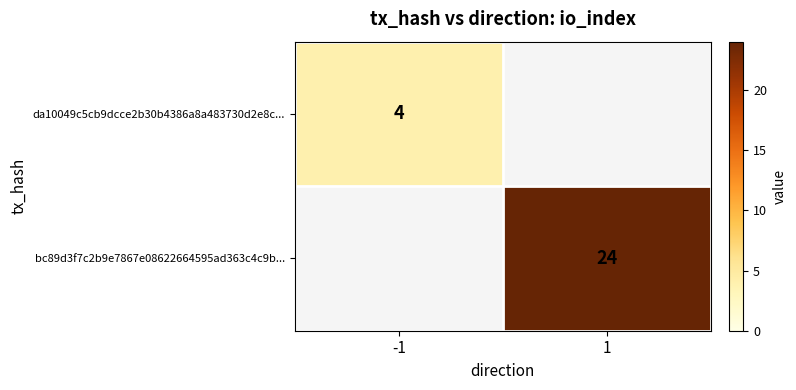

True or false: da10049c5cb9dcce2b30b4386a8a483730d2e8c... has a value of 4 at -1.

True